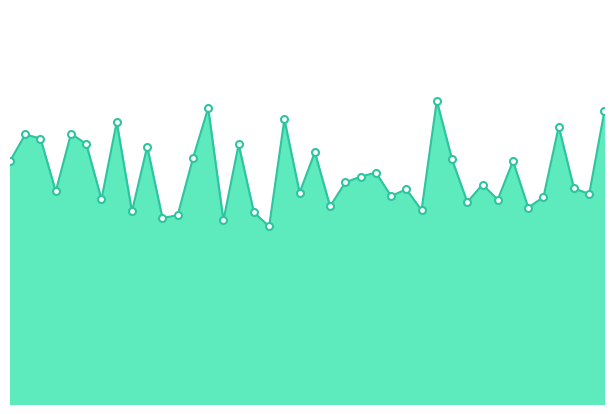

Reading left to right, list all the values displayed in this chart.

00:01=12.9	00:03=14.3	00:06=14.1	00:08=11.3	00:10=14.4	00:13=13.8	00:15=10.9	00:18=15.0	00:20=10.2	00:23=13.7	00:25=9.9	00:28=10.1	00:30=13.1	00:33=15.8	00:35=9.8	00:37=13.8	00:40=10.2	00:42=9.4	00:45=15.2	00:47=11.2	00:50=13.4	00:52=10.5	00:55=11.8	00:57=12.1	01:00=12.3	01:02=11.1	01:05=11.4	01:07=10.3	01:09=16.1	01:12=13.0	01:14=10.8	01:17=11.7	01:19=10.9	01:22=12.9	01:24=10.4	01:27=11.0	01:29=14.8	01:32=11.5	01:34=11.2	01:37=15.6